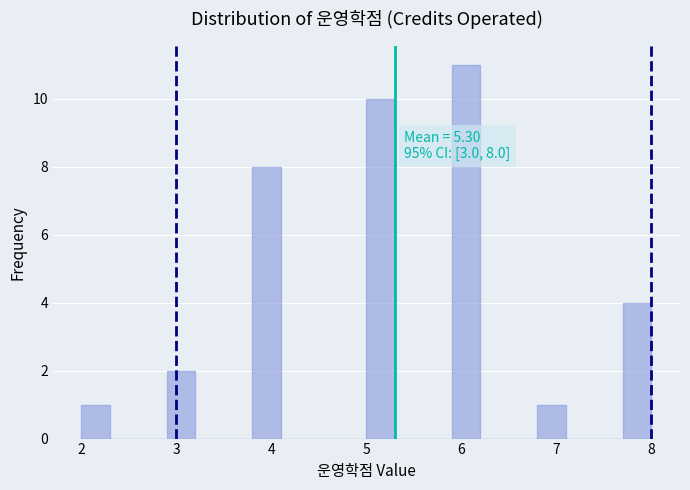

Around what value on the x-axis is the tallest bar? Give the approximate position of its centre, as read against the axis.

6.1